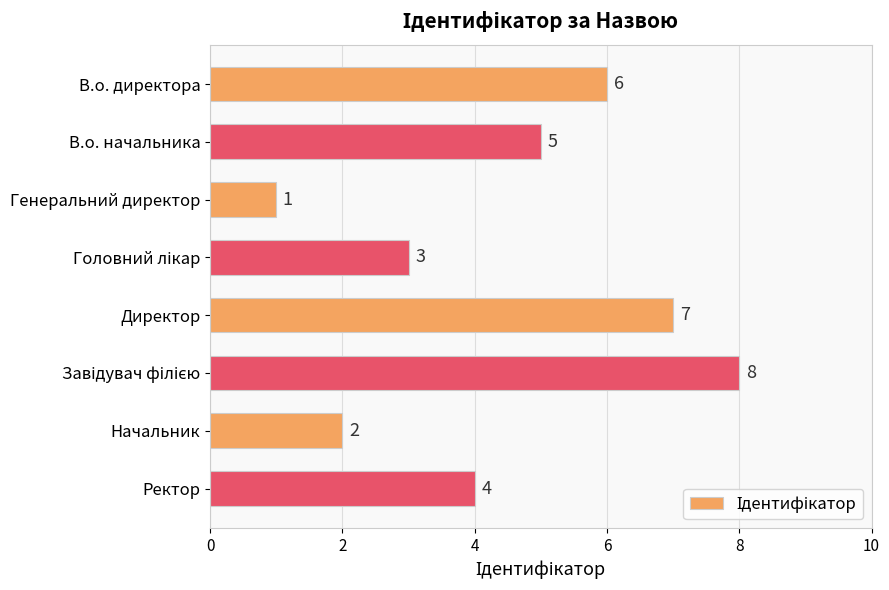

True or false: the data shows 7 at Директор.

True